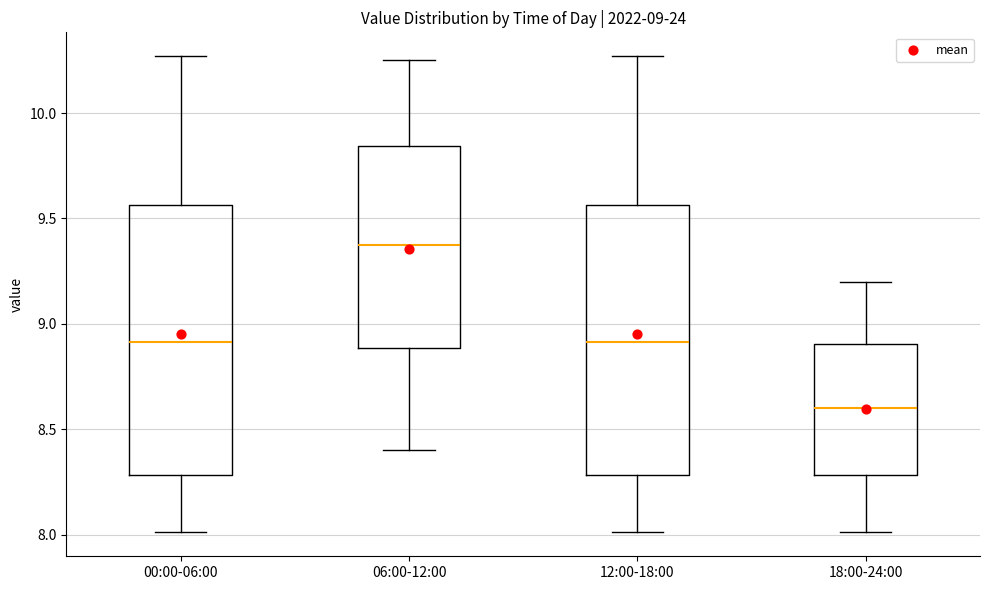

Which box has the lowest median line?

18:00-24:00